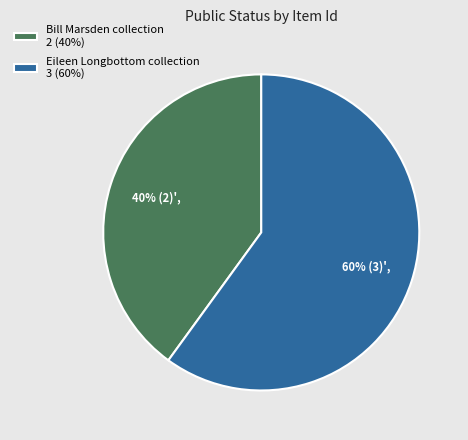

How many segments does this pie chart have?

2